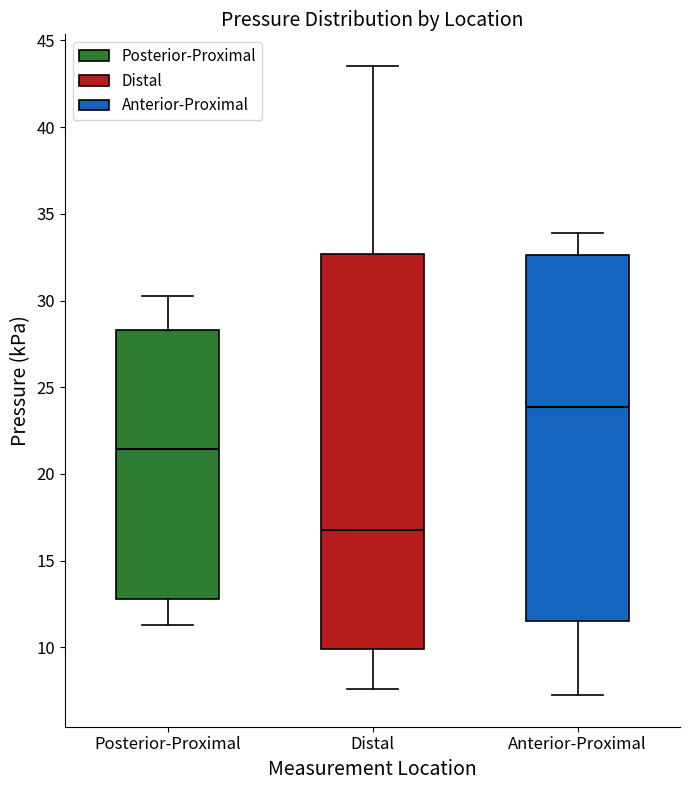

Where does the lower whisker of the box for Anterior-Proximal end on the y-axis? The values are not printed on the chart, so give them approximately, as read against the axis.

7.0